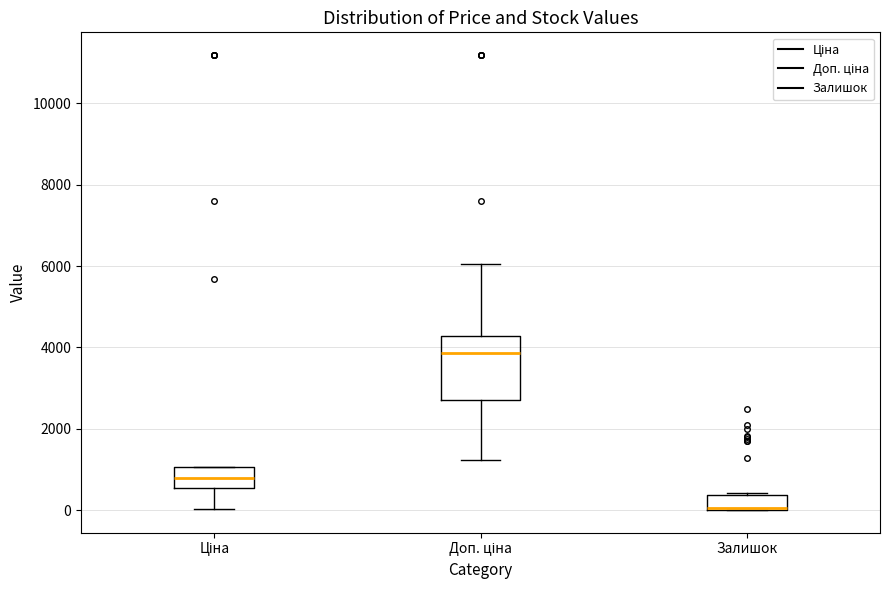

Reading left to right, read every box against the y-axis: the position of its median line, the range the box covers, and the ends of its whiskers. The values are not printed on the chart, so give them approximately, as read against the axis.

Ціна: median 800, box 600 to 1000, whiskers 0 to 1000
Доп. ціна: median 3800, box 2600 to 4200, whiskers 1200 to 6000
Залишок: median 0 (drawn on the box's lower edge), box 0 to 400, whiskers 0 to 400